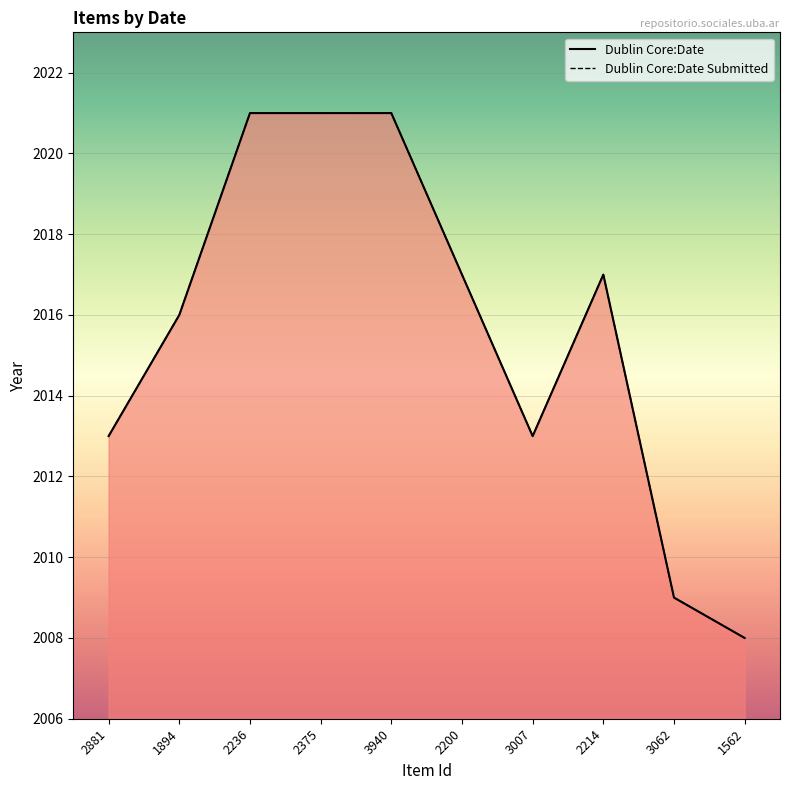

Between 2375 and 3062, which series saw the biggest shift?

Dublin Core:Date